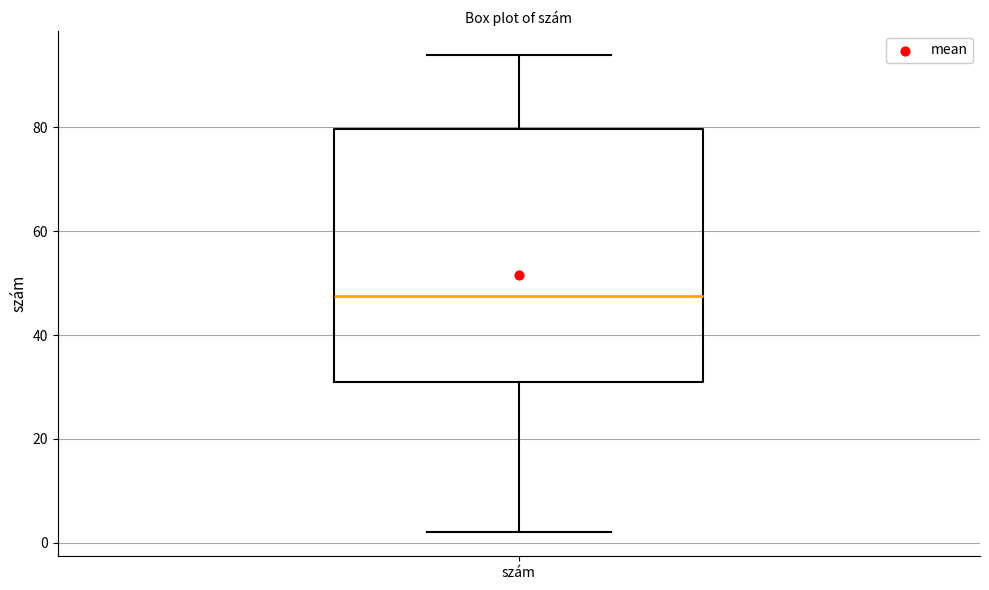

Transcribe this box plot: give where the median line is, the range the box spans, and where the two whiskers end, as read against the y-axis. The values are not printed on the chart, so give them approximately, as read against the axis.

median 48, box 32 to 80, whiskers 2 to 94